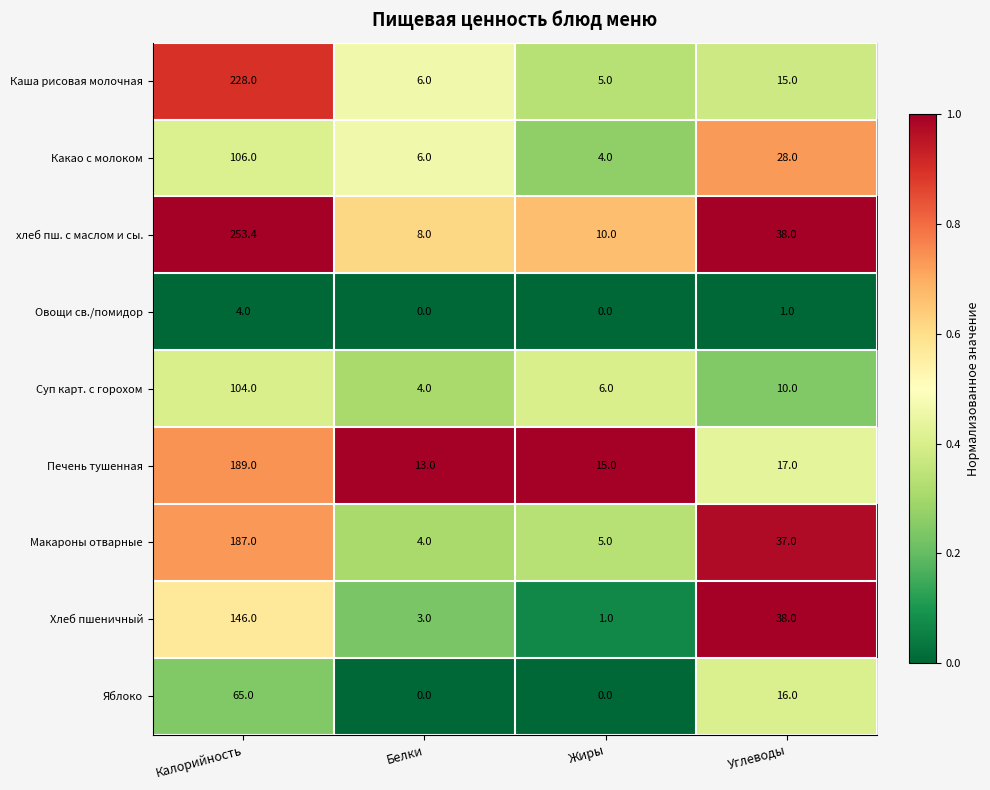

What is the sum of all Овощи св./помидор values?

5.0